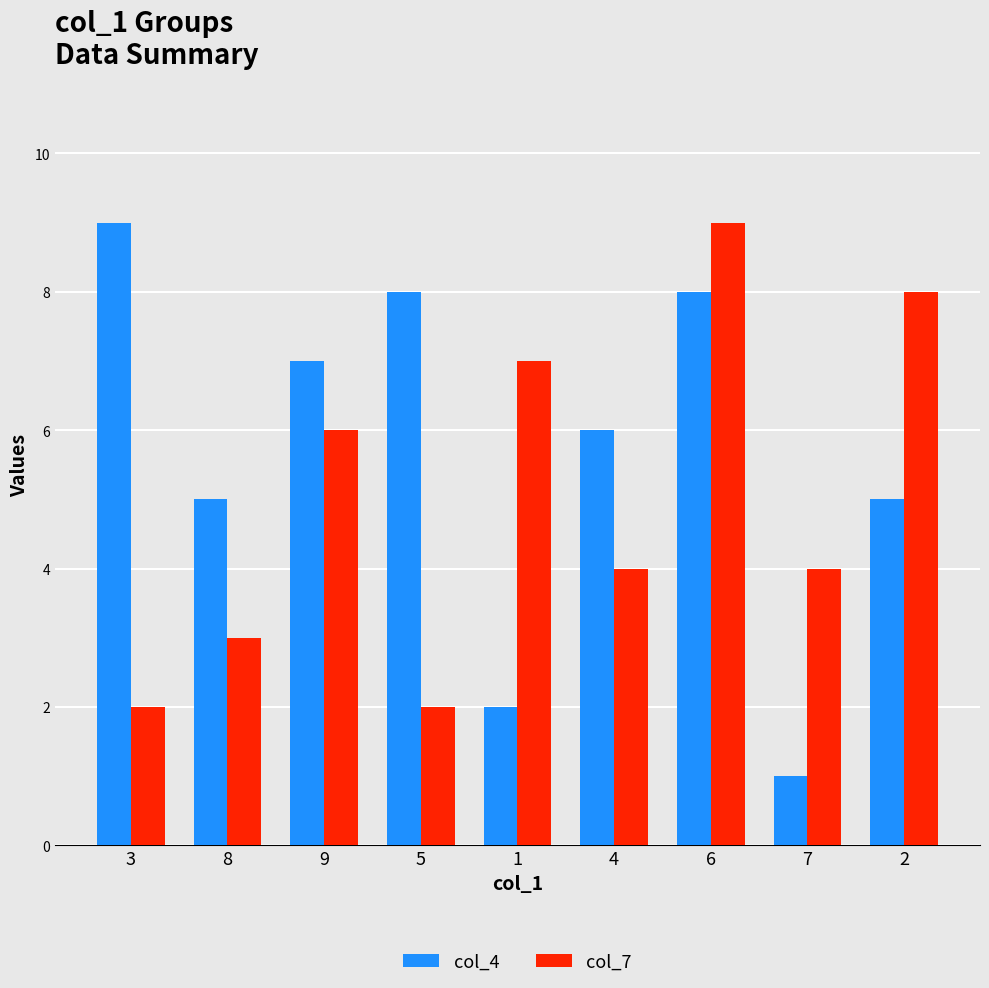

What is the greatest value displayed?

9